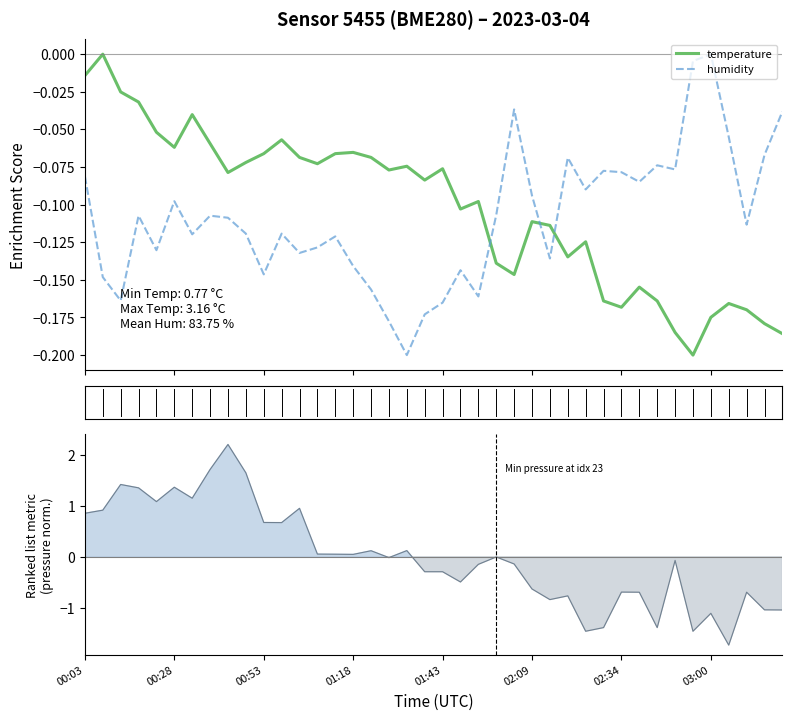

True or false: temperature has more than 0 interior local peaks.

True